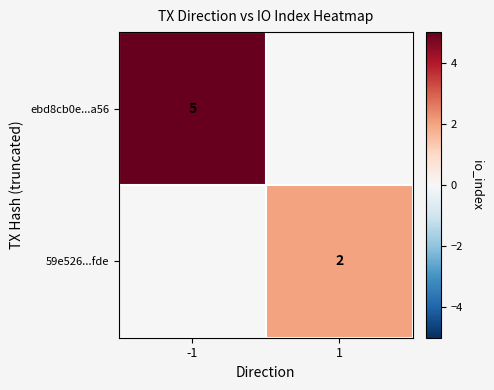

What is the spread (max minus min) of values at 1?

2